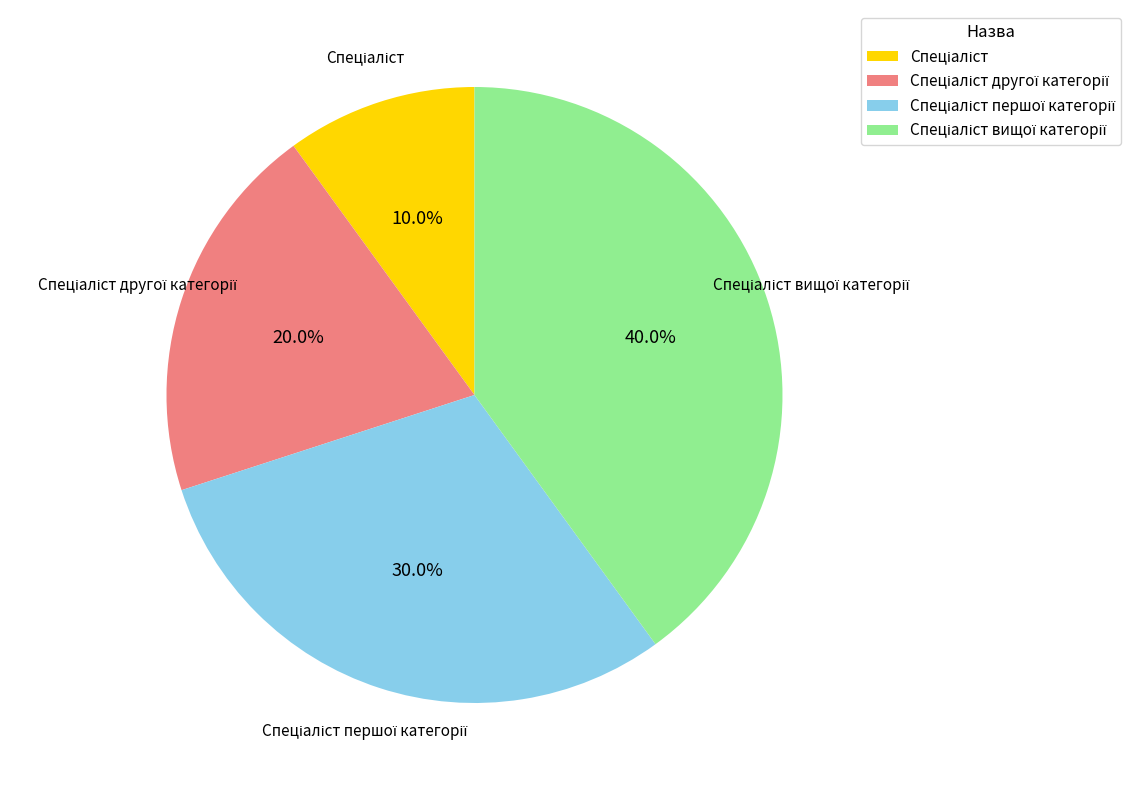

Is there a majority slice in this chart?

No